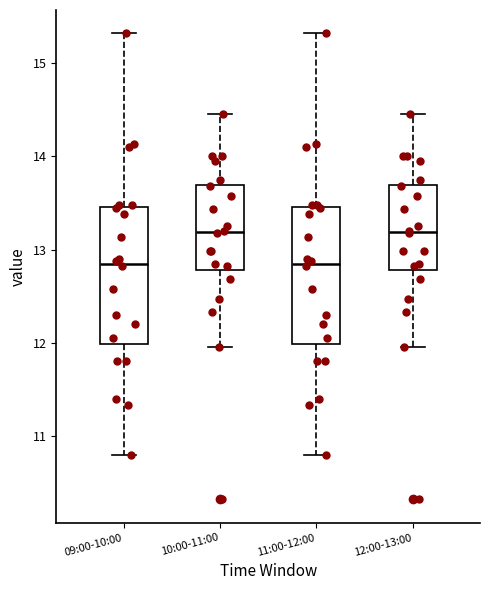

Reading left to right, read every box against the y-axis: the position of its median line, the range the box covers, and the ends of its whiskers. The values are not printed on the chart, so give them approximately, as read against the axis.

09:00-10:00: median 12.9, box 12.0 to 13.5, whiskers 10.8 to 15.3
10:00-11:00: median 13.2, box 12.8 to 13.7, whiskers 12.0 to 14.5
11:00-12:00: median 12.9, box 12.0 to 13.5, whiskers 10.8 to 15.3
12:00-13:00: median 13.2, box 12.8 to 13.7, whiskers 12.0 to 14.5